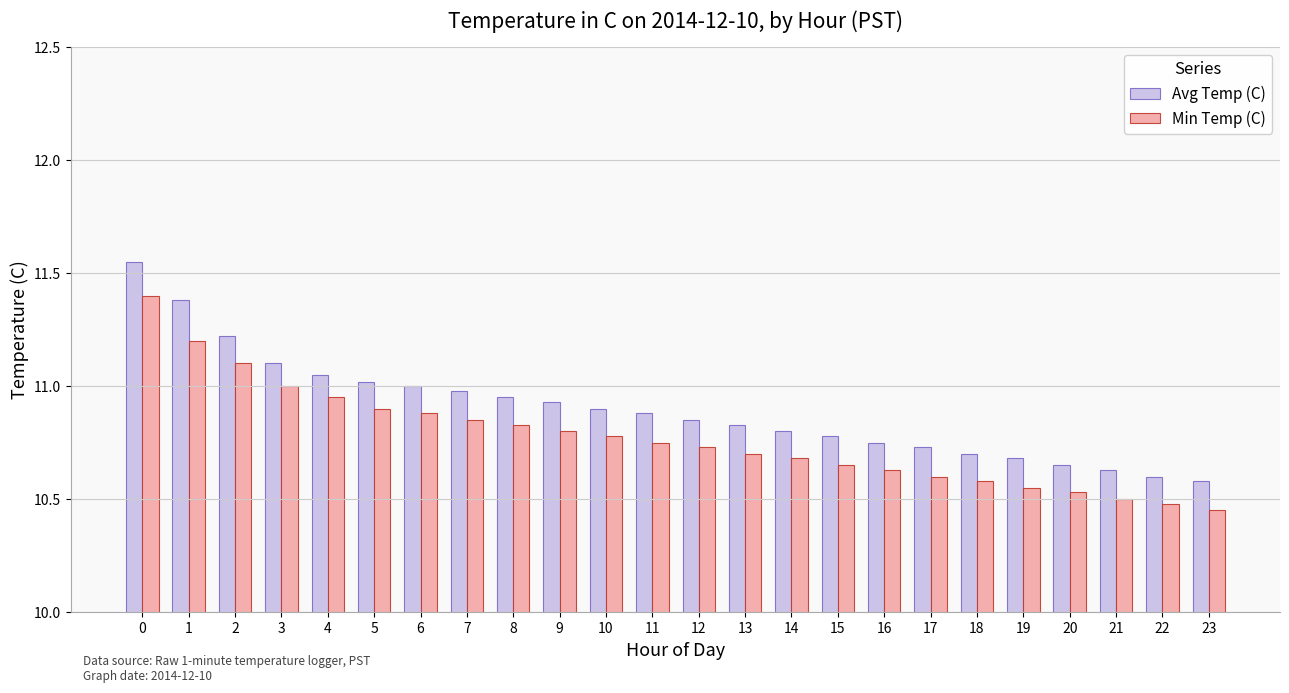

What is the total value across all series at 3?

22.1